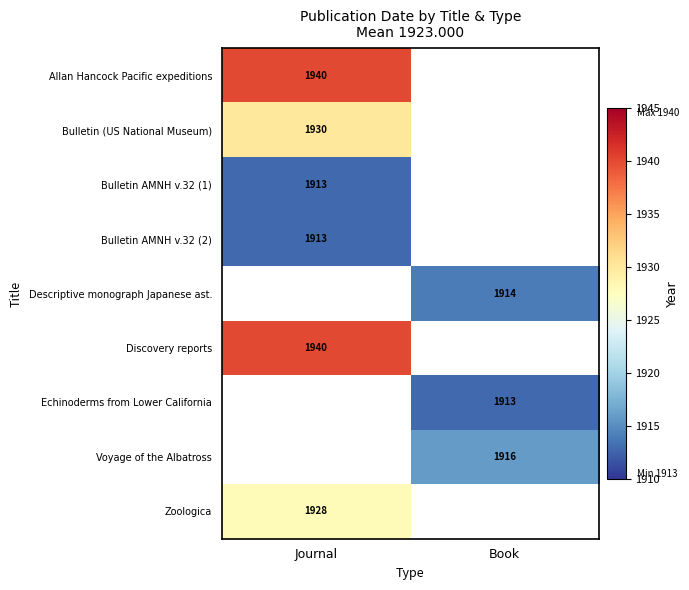

True or false: Zoologica has a value of 3153 at Journal.

False